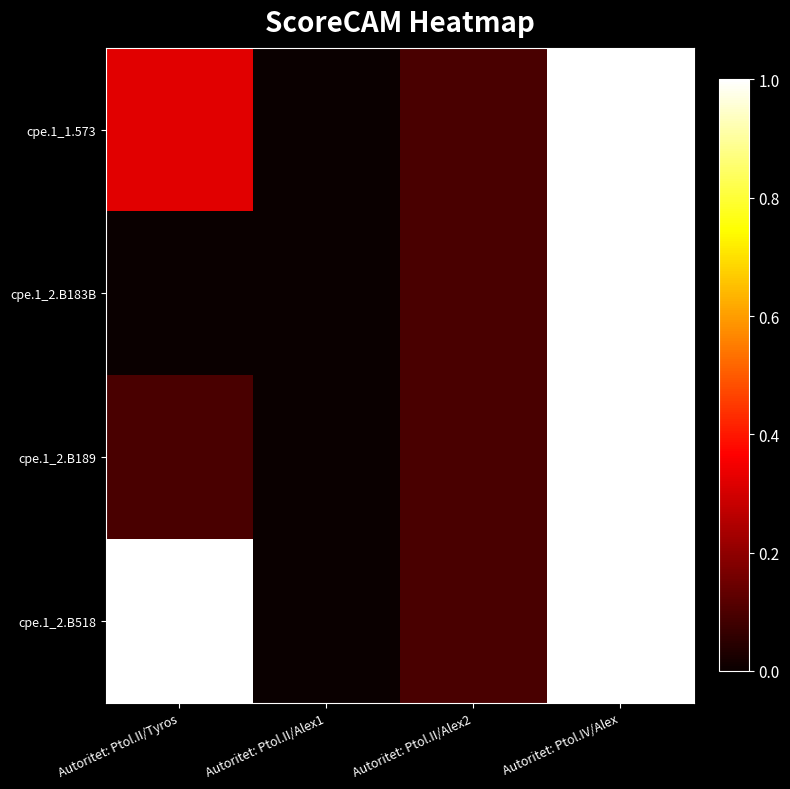

What is the difference between the highest and lowest values at Autoritet: Ptol.II/Tyros?

1.0